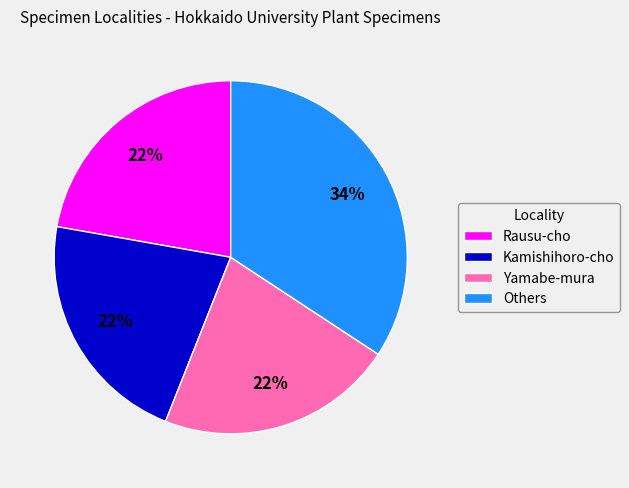

How many segments does this pie chart have?

4